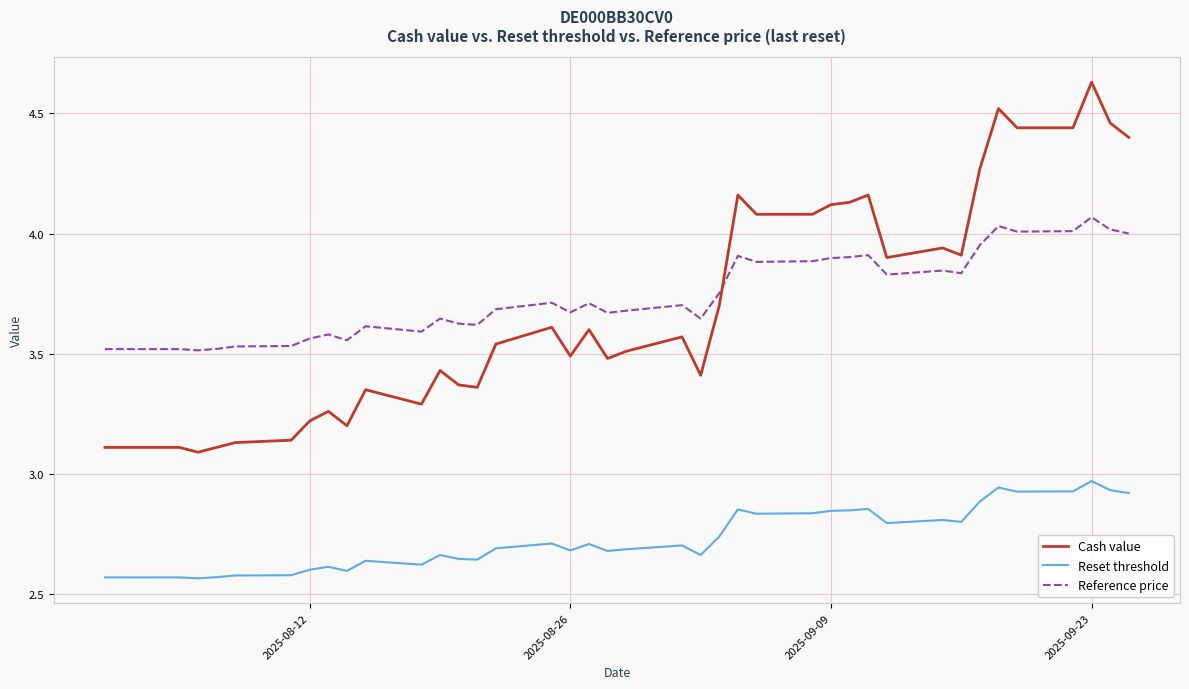

Which series has the largest total across all categories?

Reference price